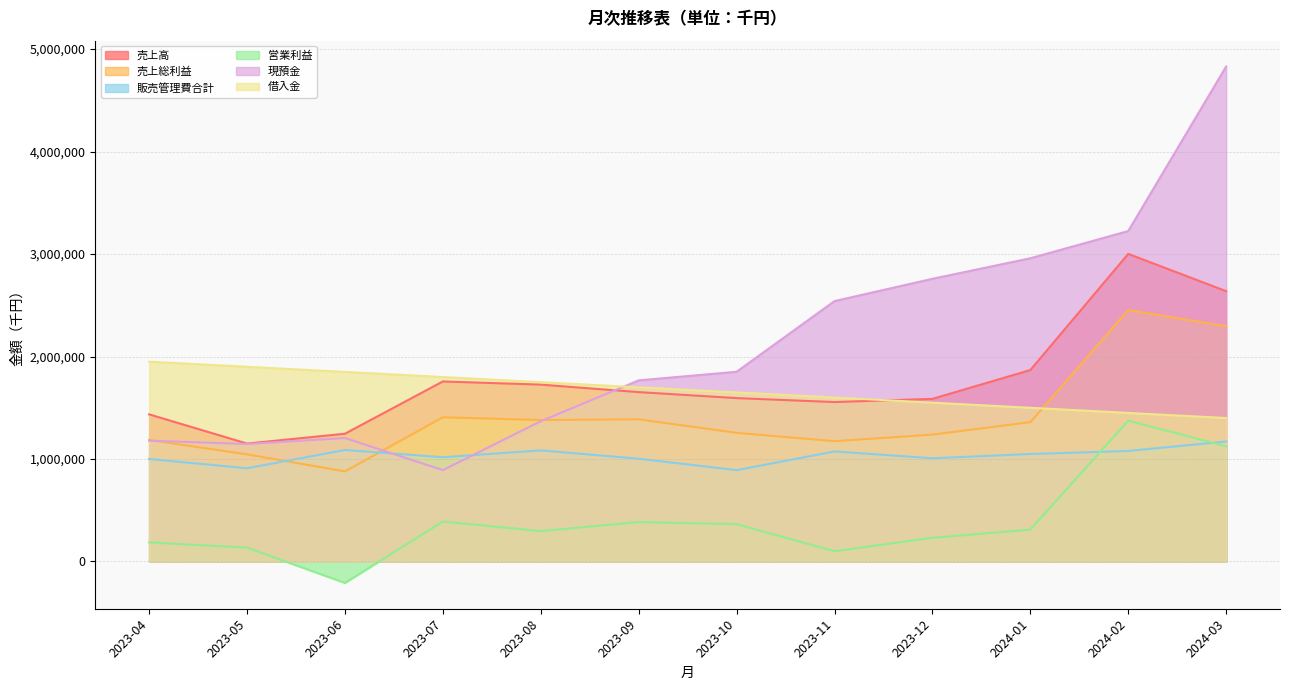

What is the difference between the maximum and second lowest values in the 営業利益 series?

1274350